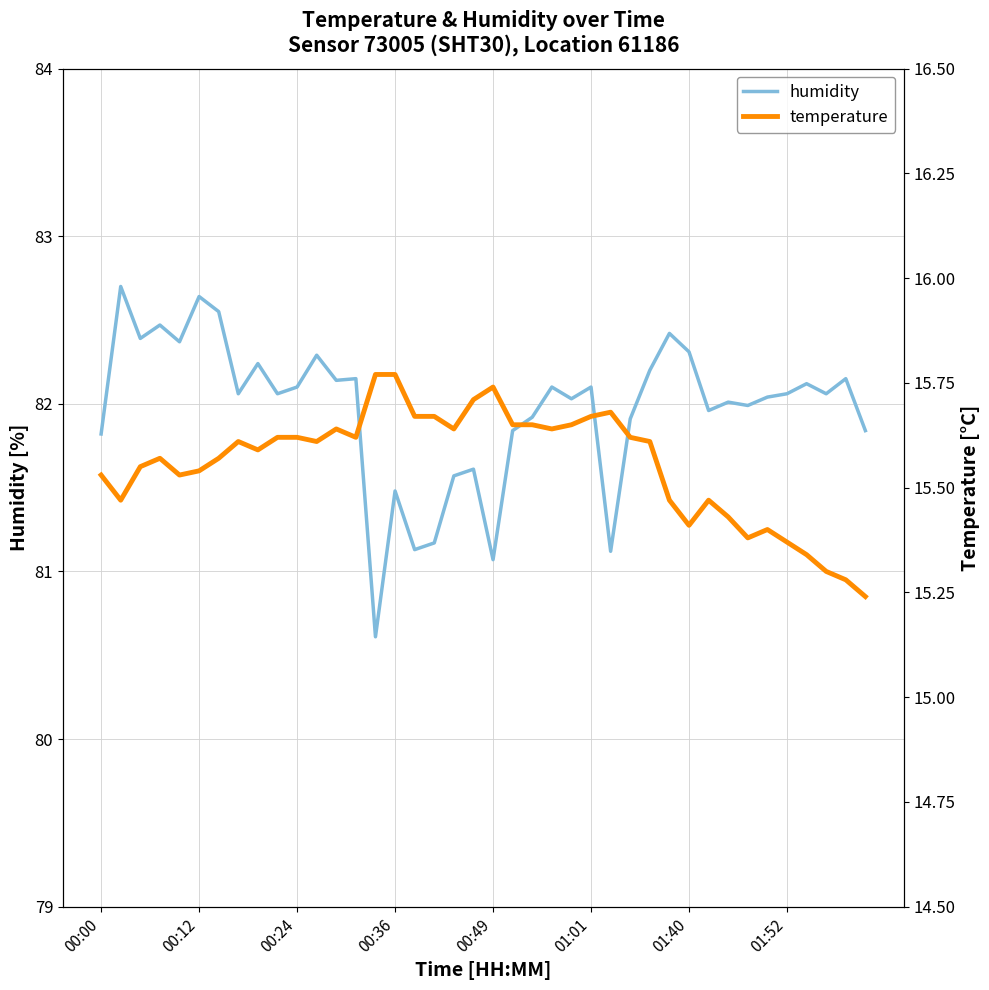

Which category has the lowest value in the temperature series?

39